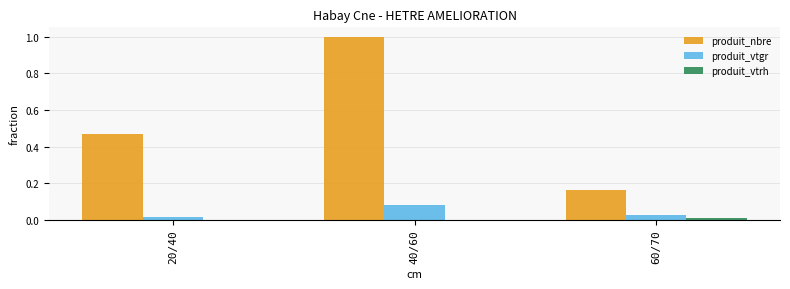

Is it true that produit_vtgr equals 0.0 at 60/70?

True